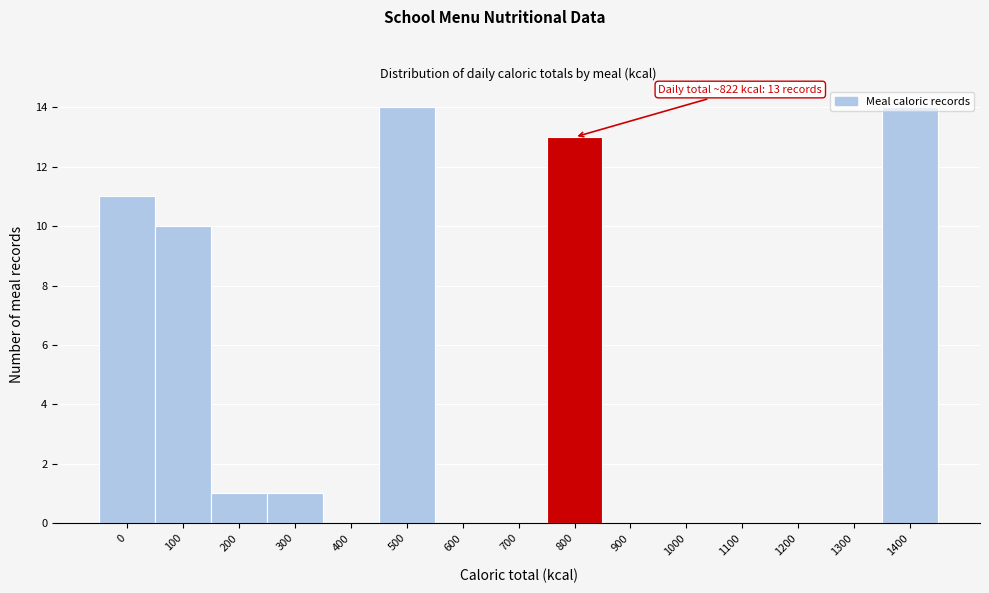

What is the maximum value shown in the chart?

14